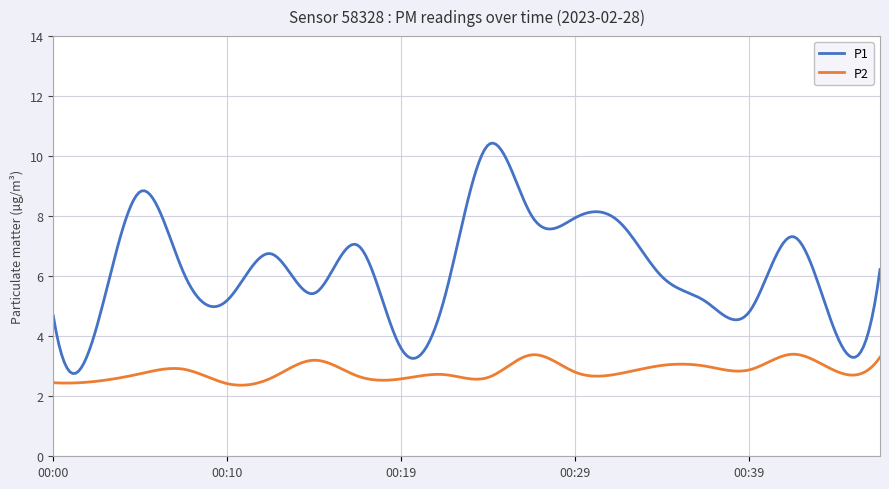

Which series has the largest total across all categories?

P1